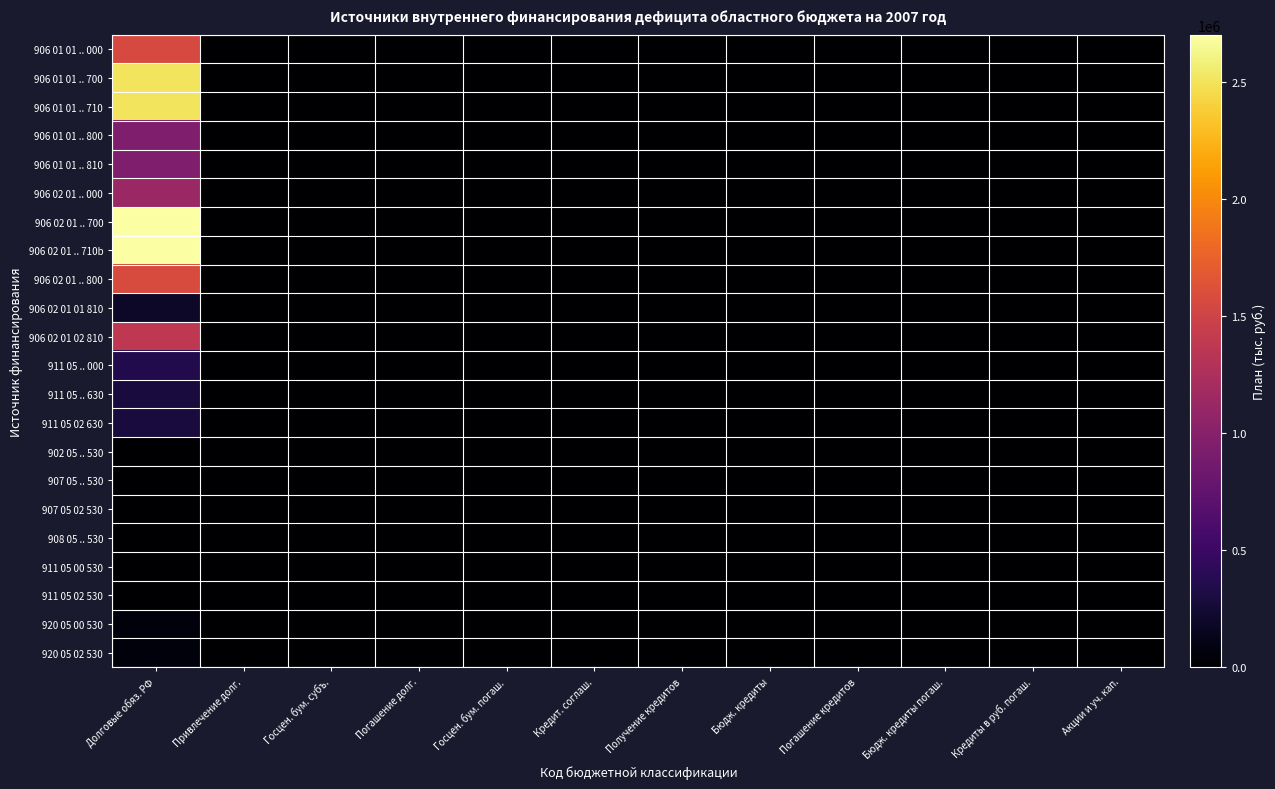

Which series has the largest range (max minus min)?

906 02 01 .. 700